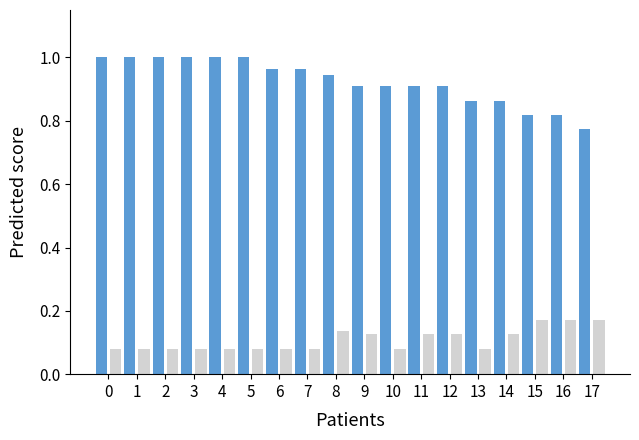

What is the total value across all series at 5?

1.1